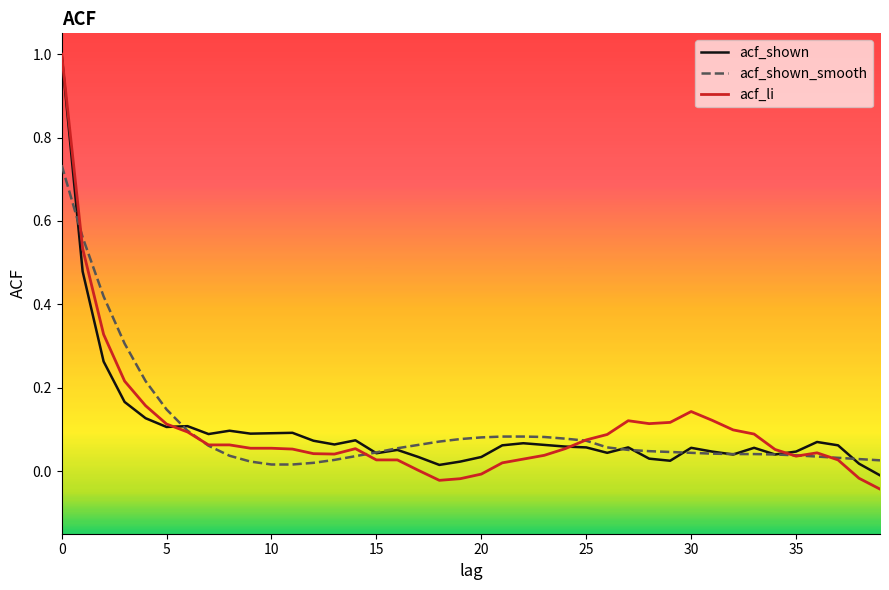

What is the greatest value displayed?

1.0